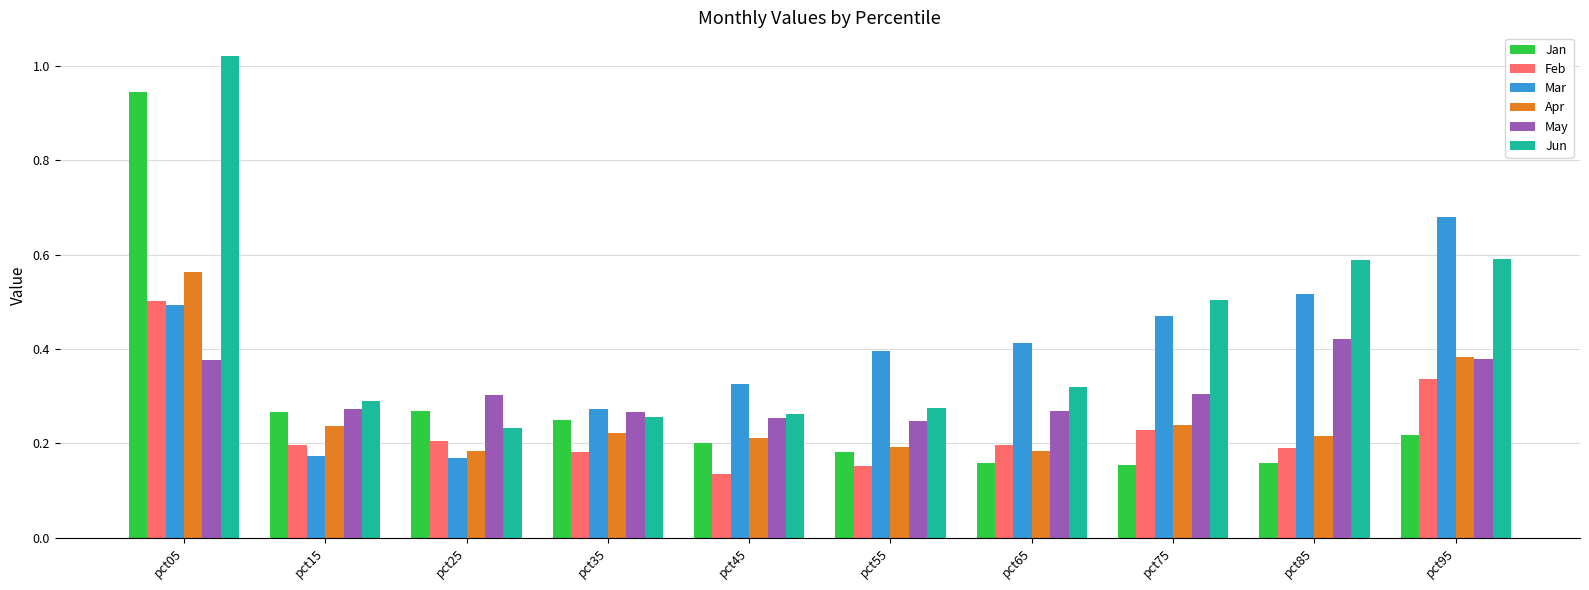

How many Mar values are between 0 and 1?

10